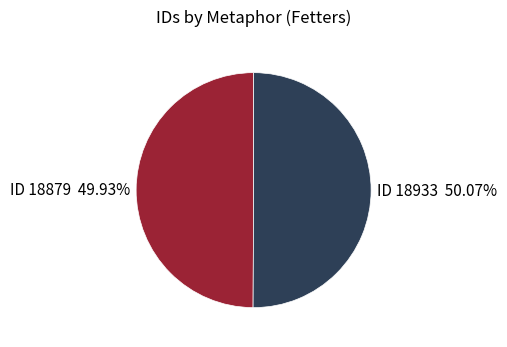

What is the ratio of the value at ID 18879 49.93% to the value at ID 18933 50.07%?

1.0